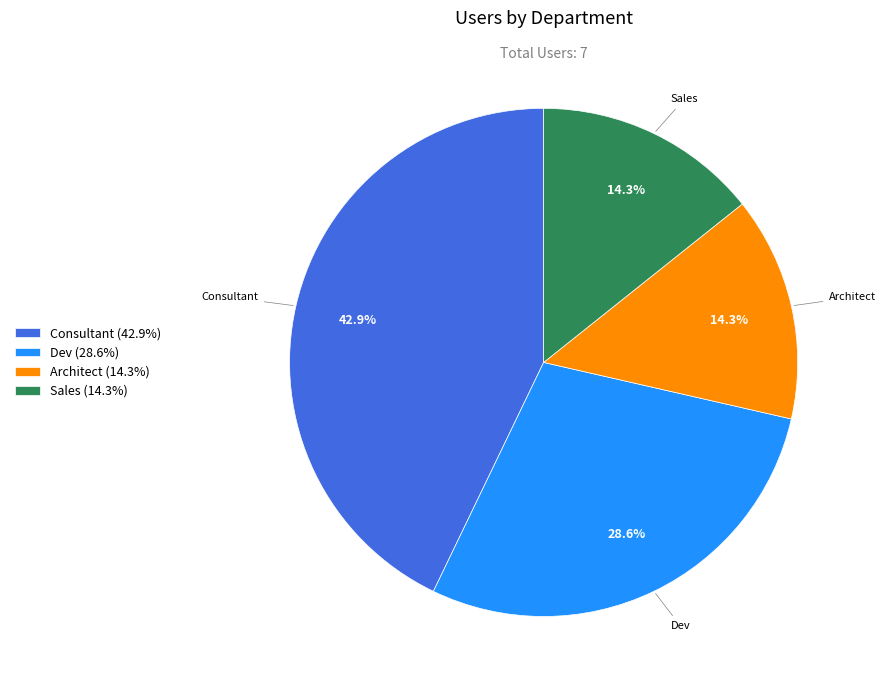

What is the largest slice in the pie chart?

Consultant